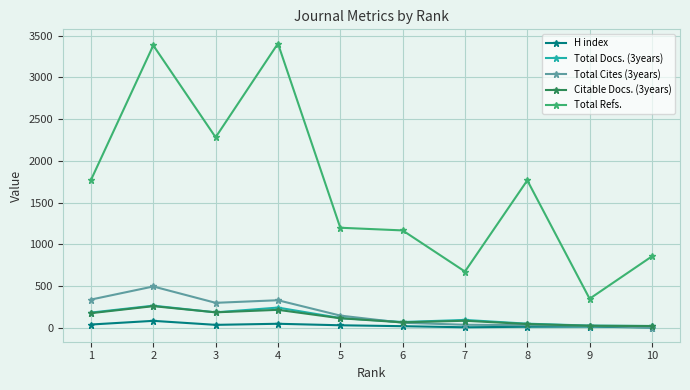

What is the value of the Total Cites (3years) point at the 2nd from the left?

495